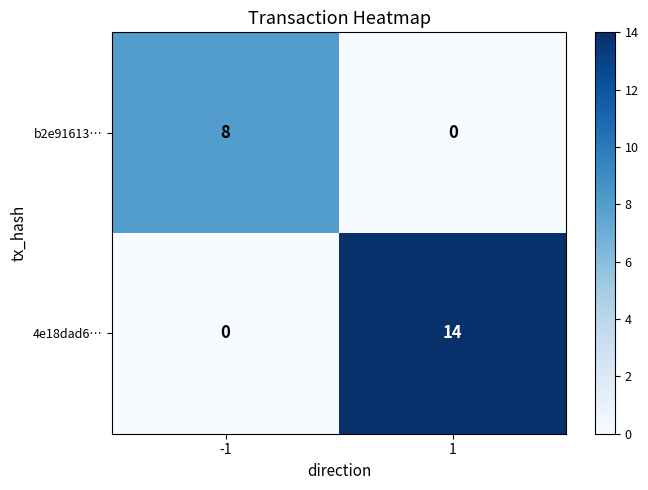

Rank the series at -1 from lowest to highest value.

4e18dad6…, b2e91613…